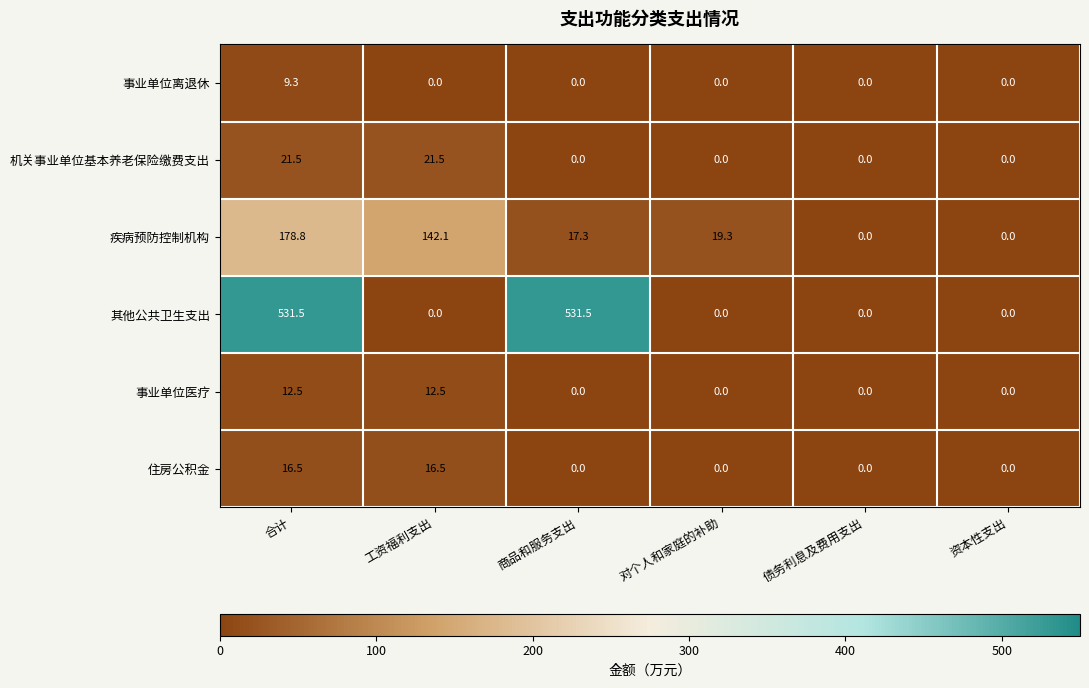

How many positive values does the 住房公积金 series have?

2